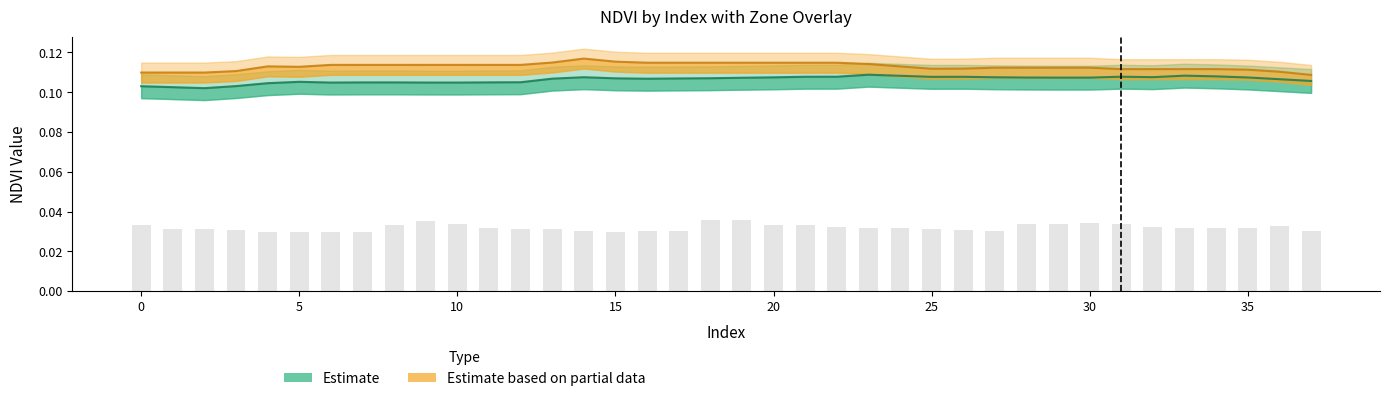

Which label corresponds to the smallest value in the chart?

5